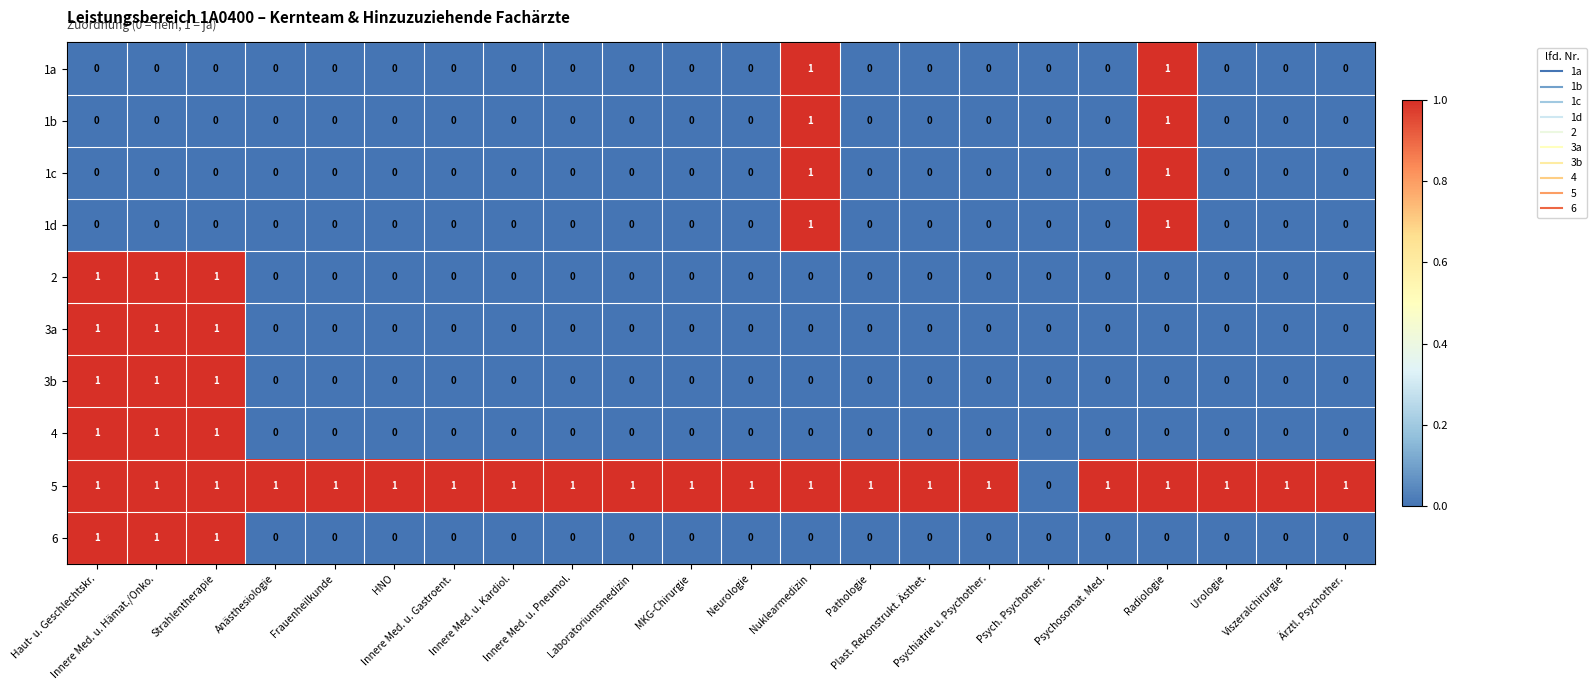

How many 2 values are between 0 and 1?

22